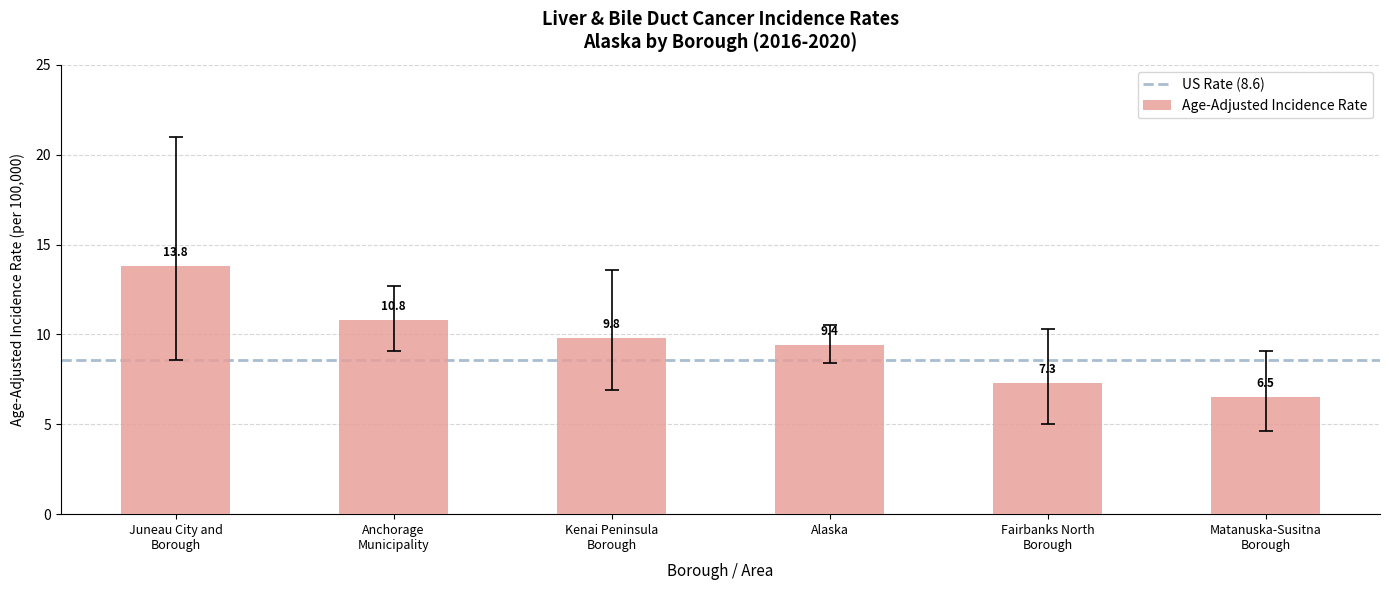

What is the greatest value displayed?

13.8